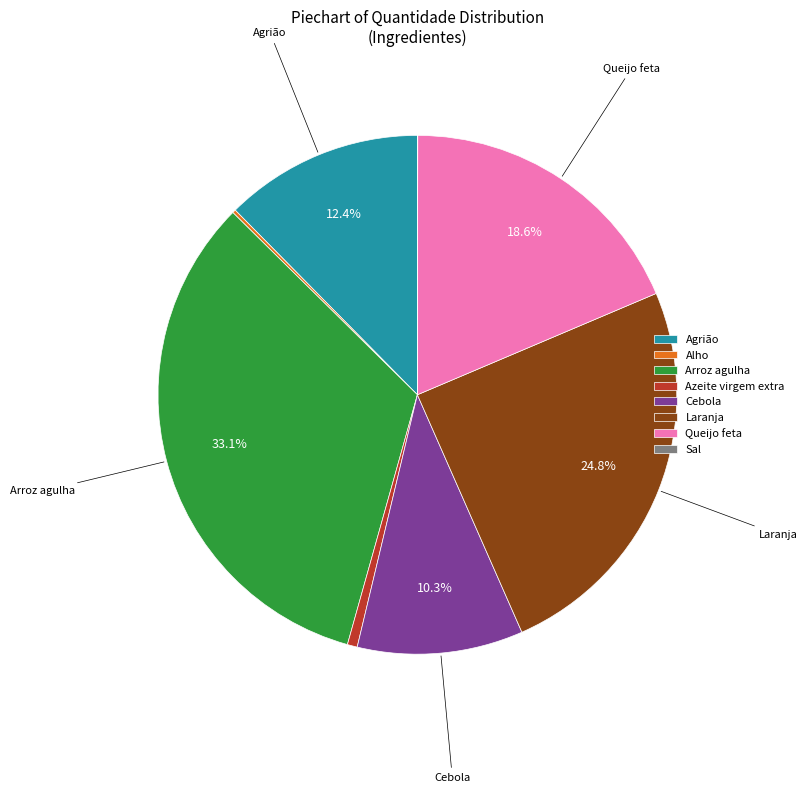

To the nearest percent, what percentage of the pie is Azeite virgem extra?

1%